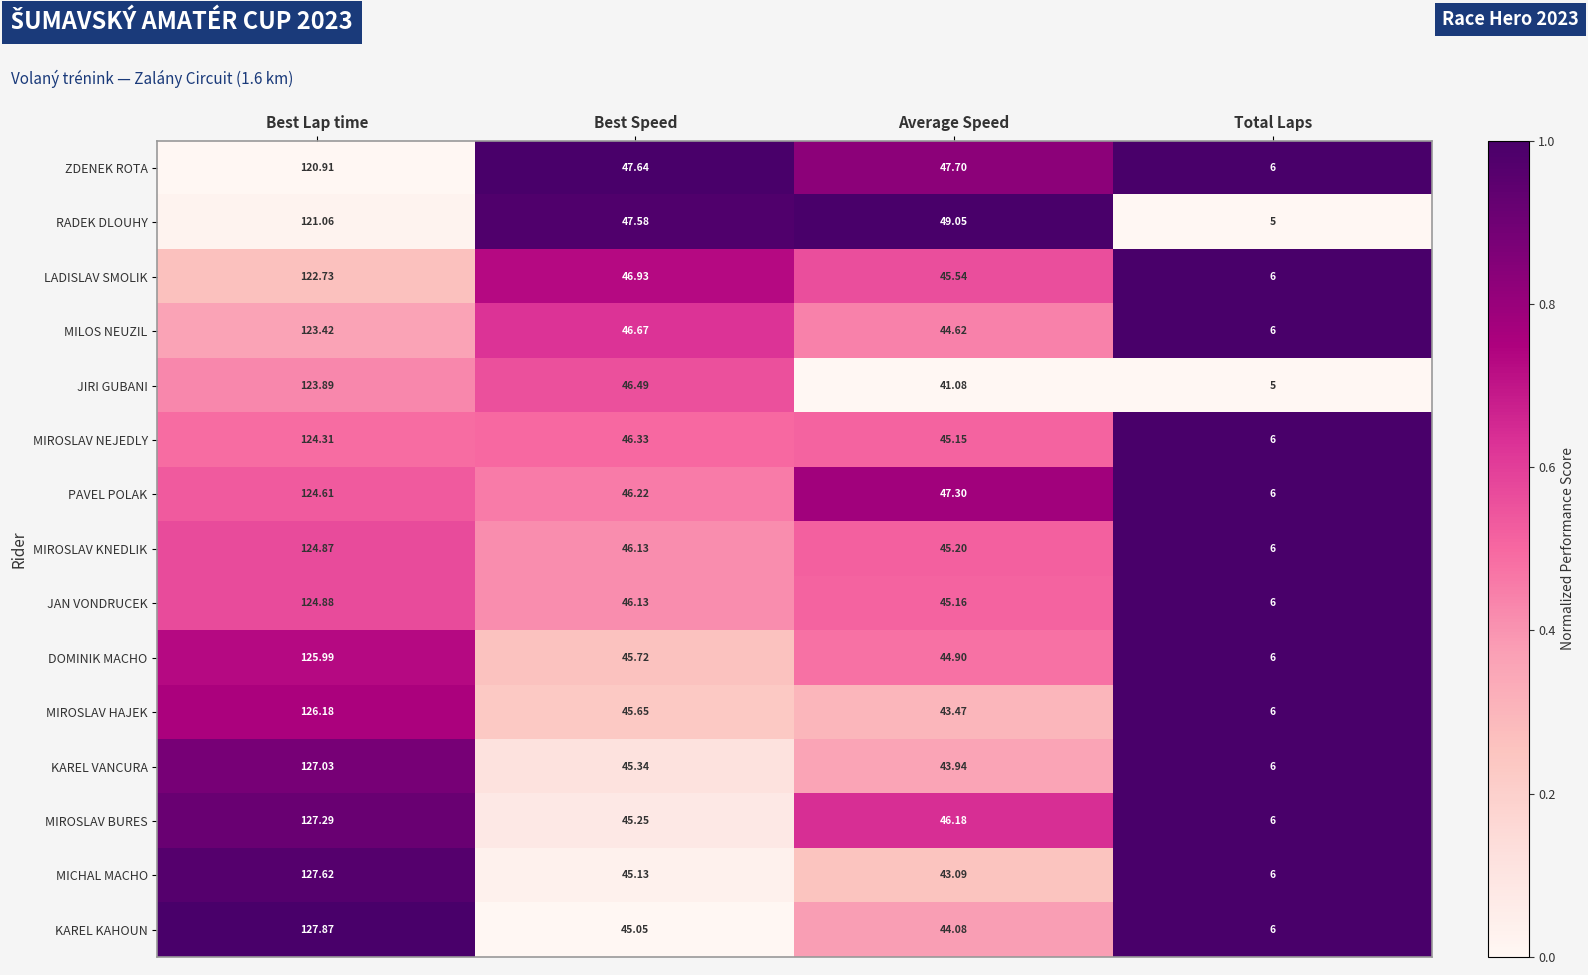

Between Best Lap time and Total Laps, which series saw the biggest shift?

KAREL KAHOUN